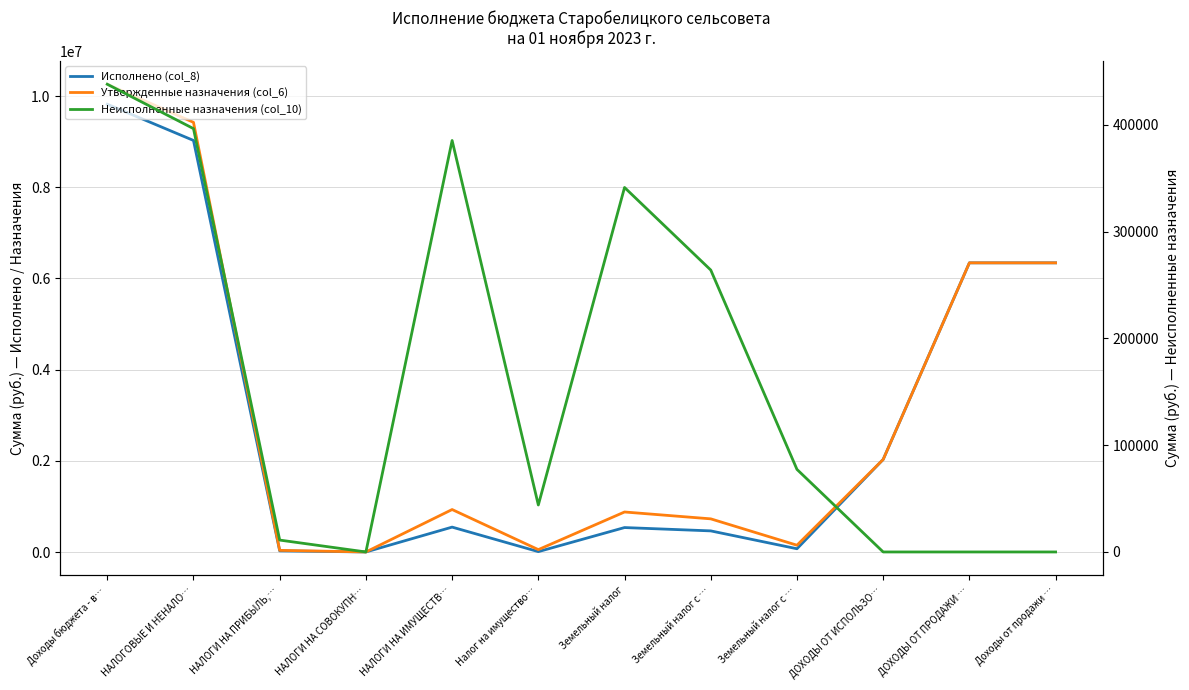

At which category is the sum across all series the highest?

Доходы бюджета - в…